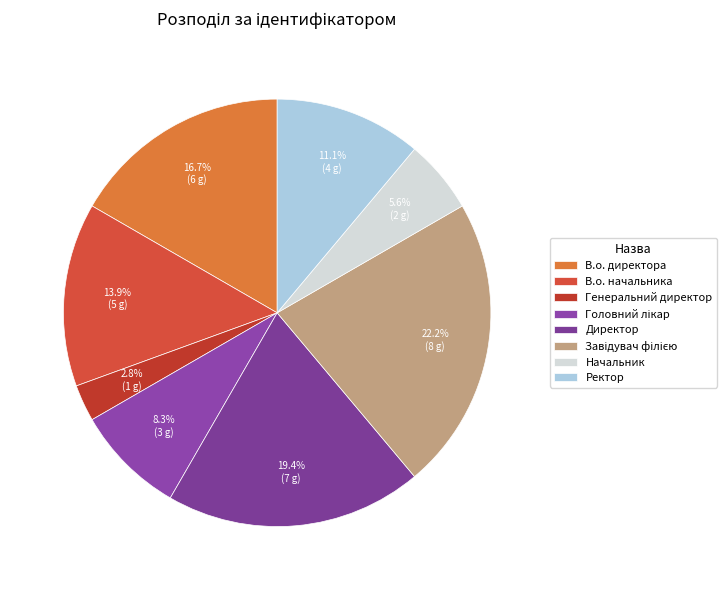

Which category has the smallest portion of the pie?

Генеральний директор